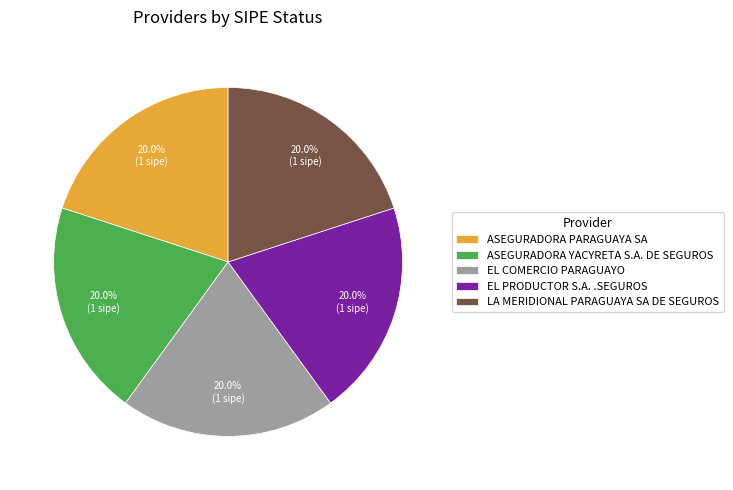

Is there a majority slice in this chart?

No